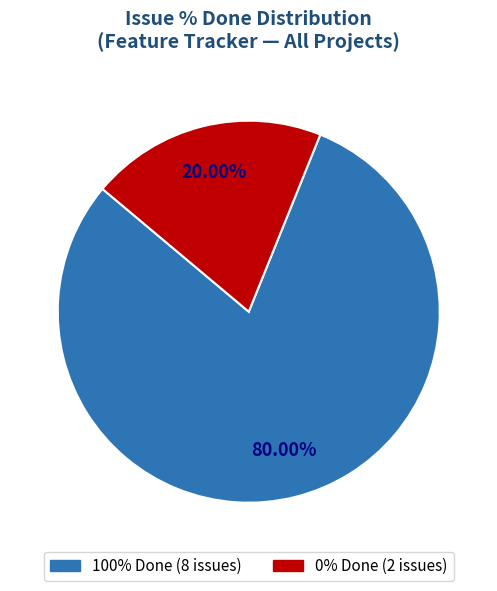

How many slices are in this pie chart?

2